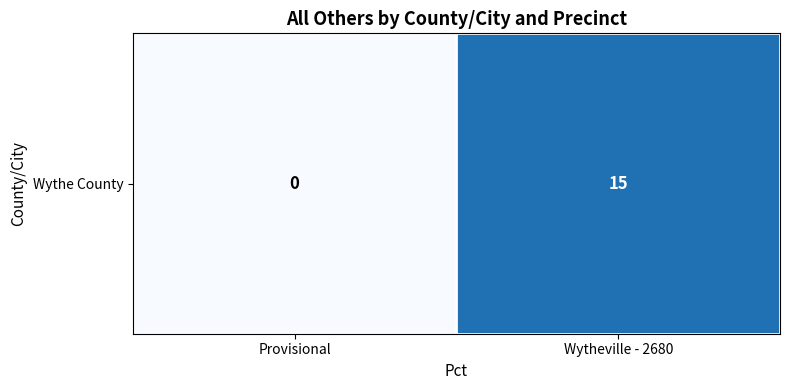

Reading left to right, extract all data points from this chart.

0	15